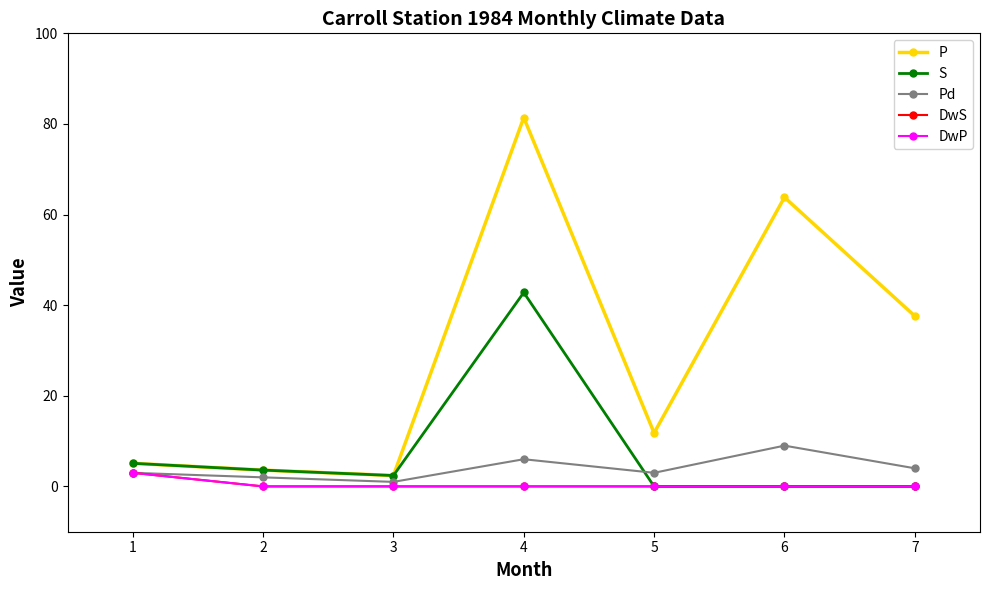

Is this an area chart (filled region under the line)?

No